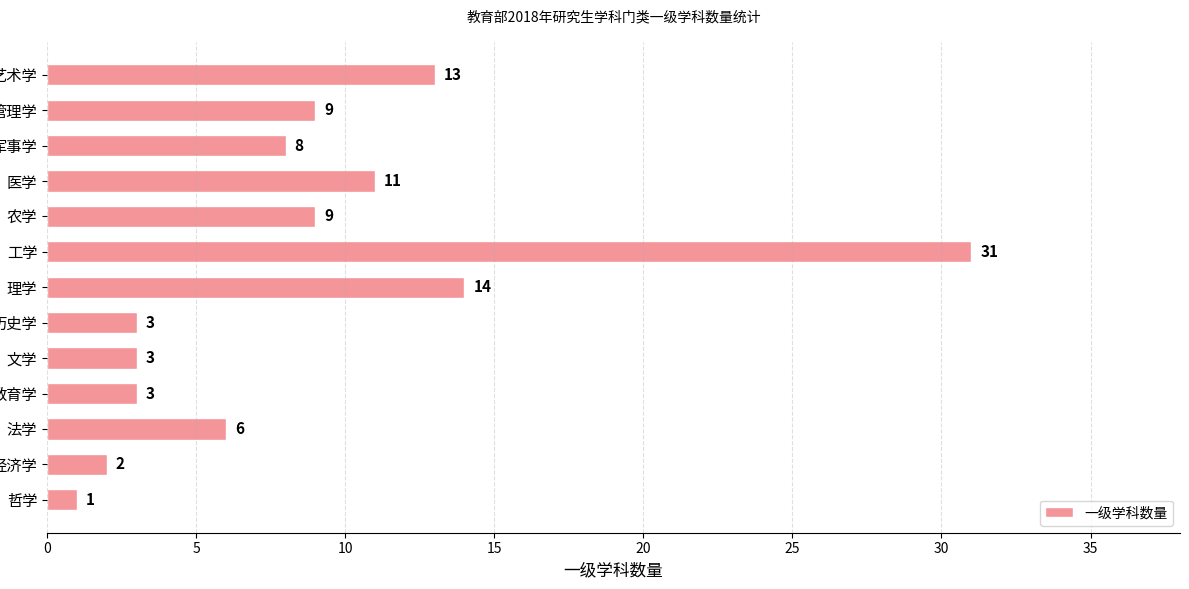

Read the value at 艺术学, to the nearest 5.

15